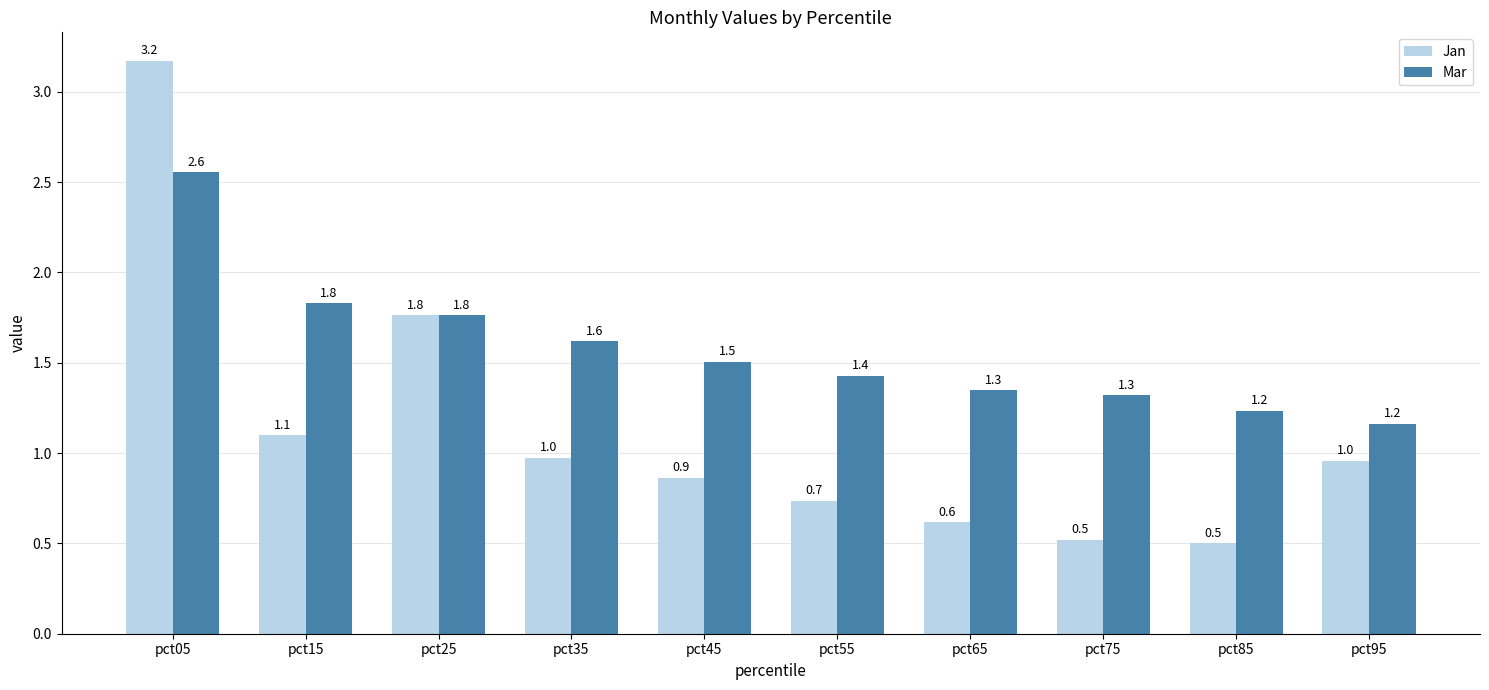

What is the value of the Mar bar at the 3rd from the left?

1.8